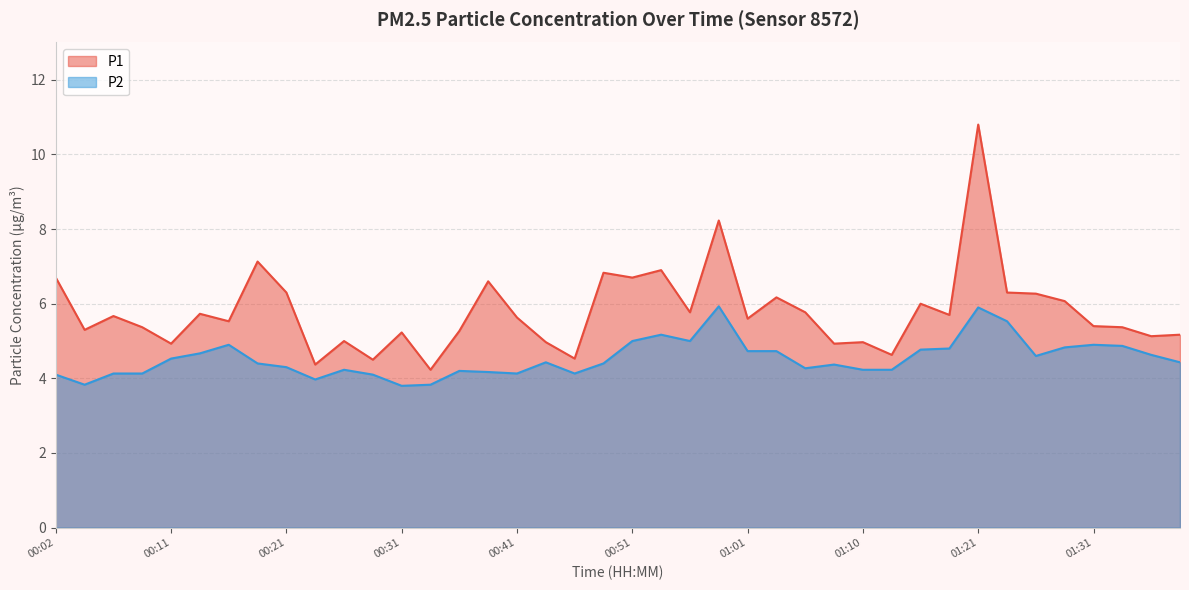

Is it true that P1 equals 8.2 at 01:31?

False